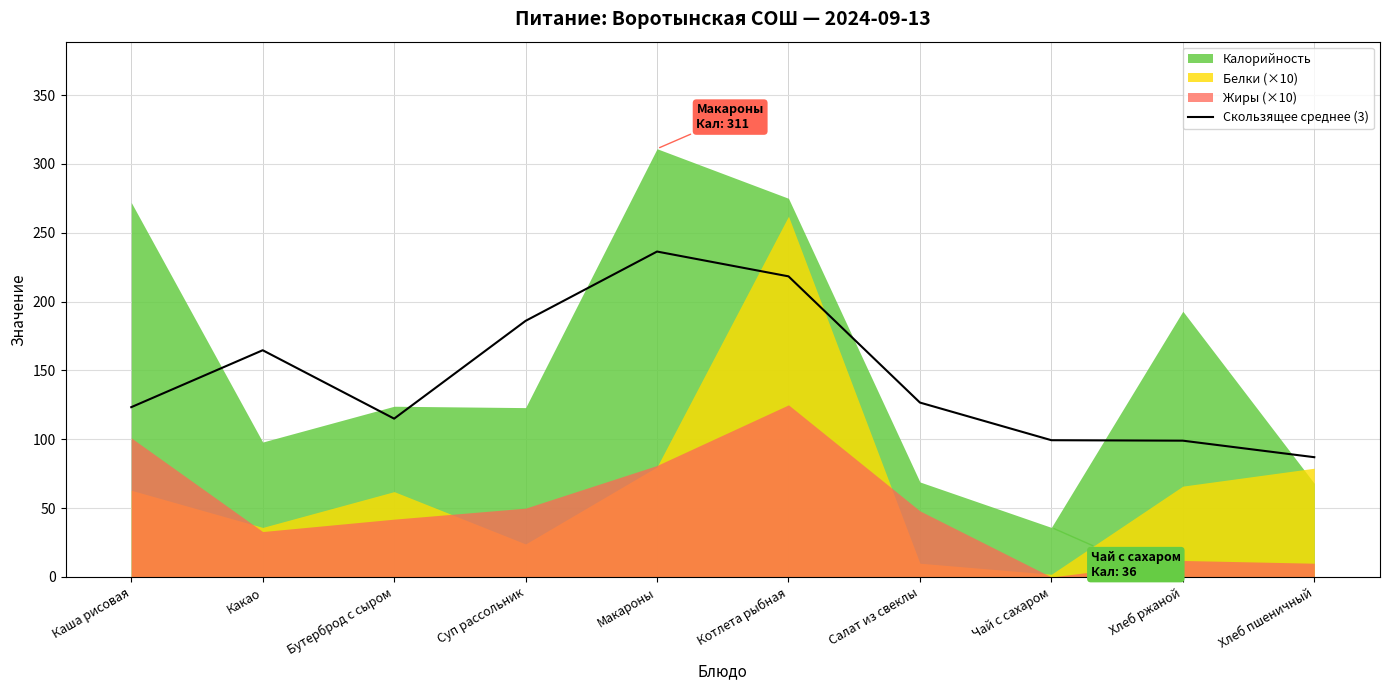

At which label does Скользящее среднее (3) reach its minimum?

Хлеб пшеничный